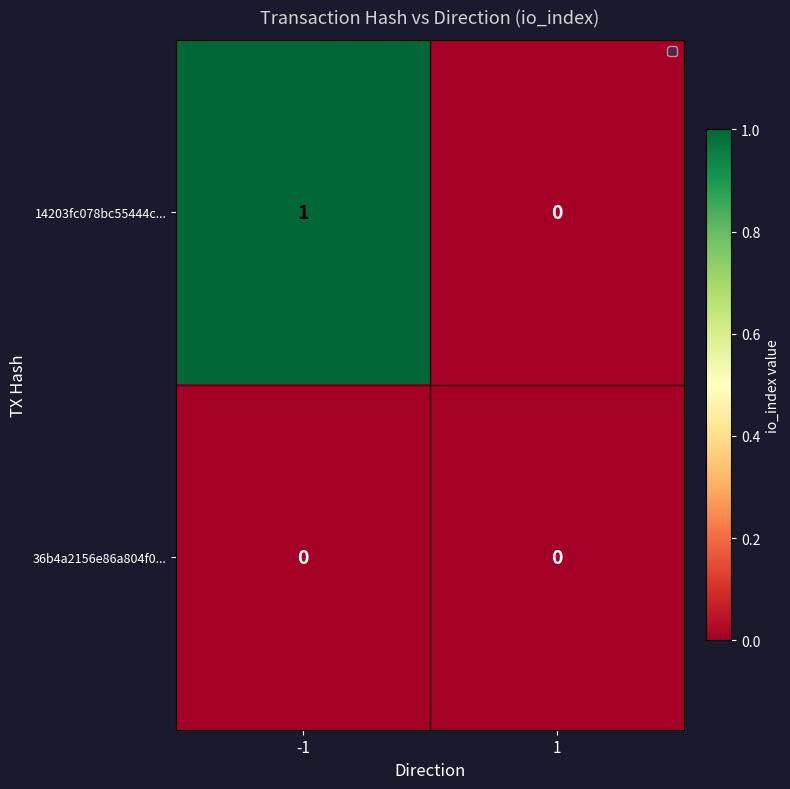

Which series has the widest spread of values?

14203fc078bc55444c...